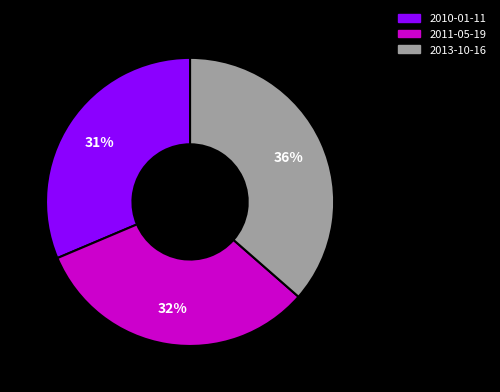

Which slice is the largest?

2013-10-16